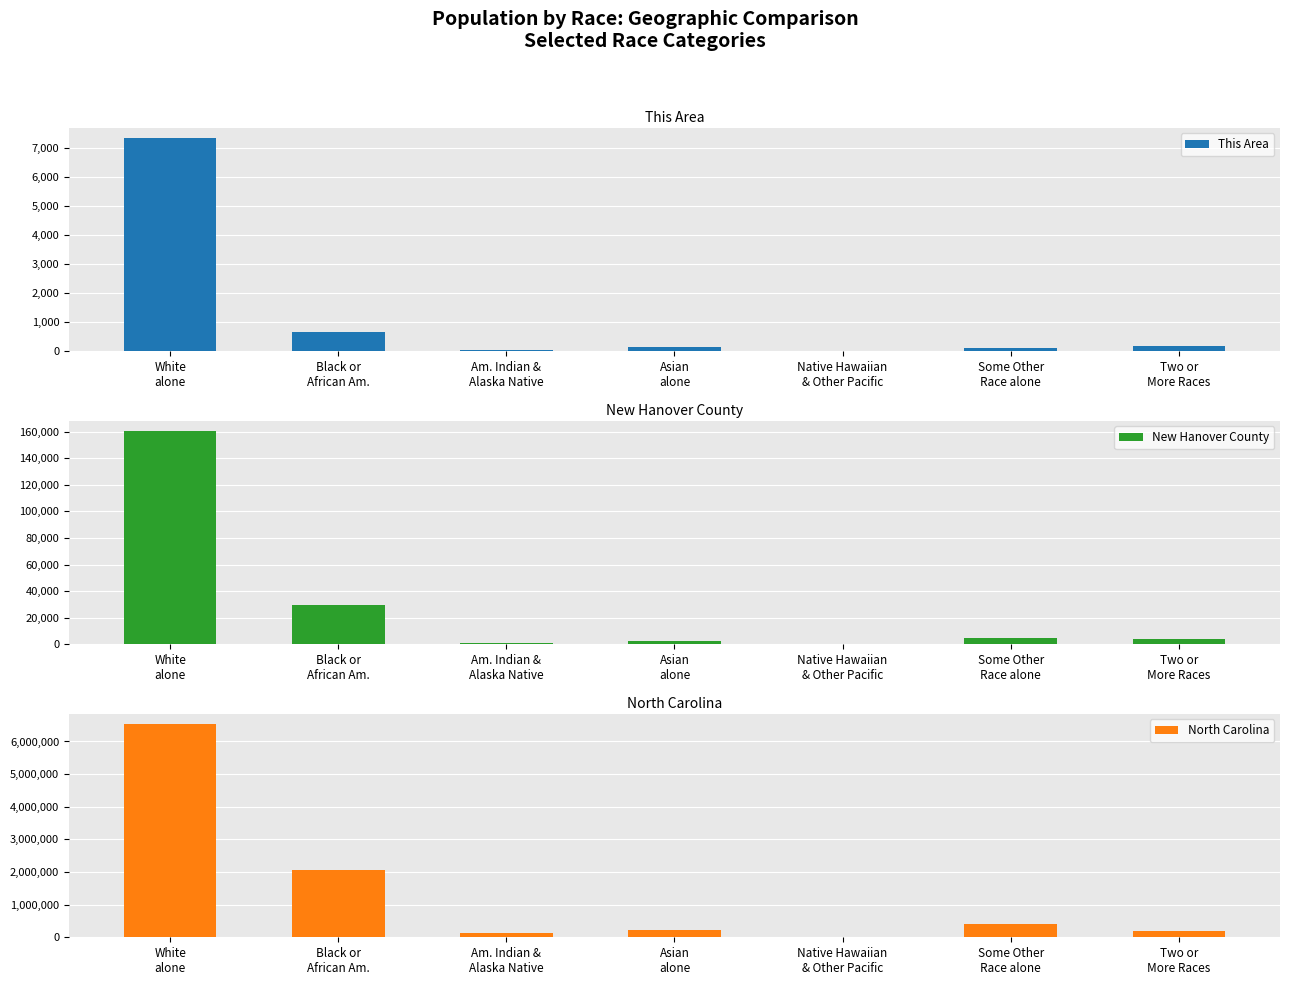

What is the label of the 6th bar from the right?

Black or
African Am.